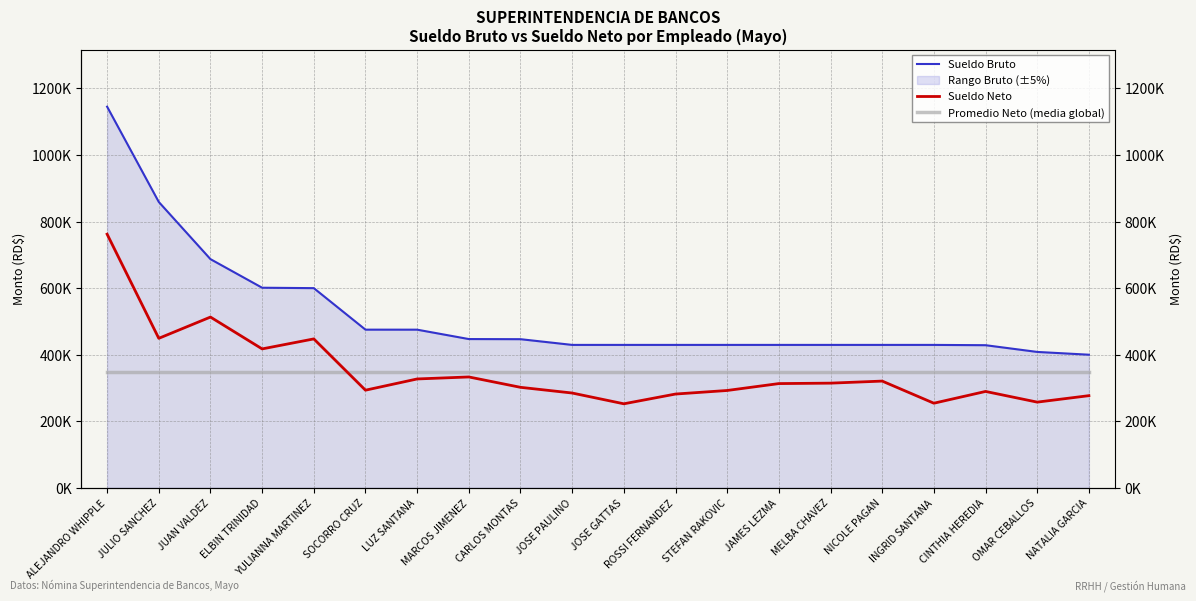

True or false: Promedio Neto (media global) and Sueldo Bruto cross at least once.

False